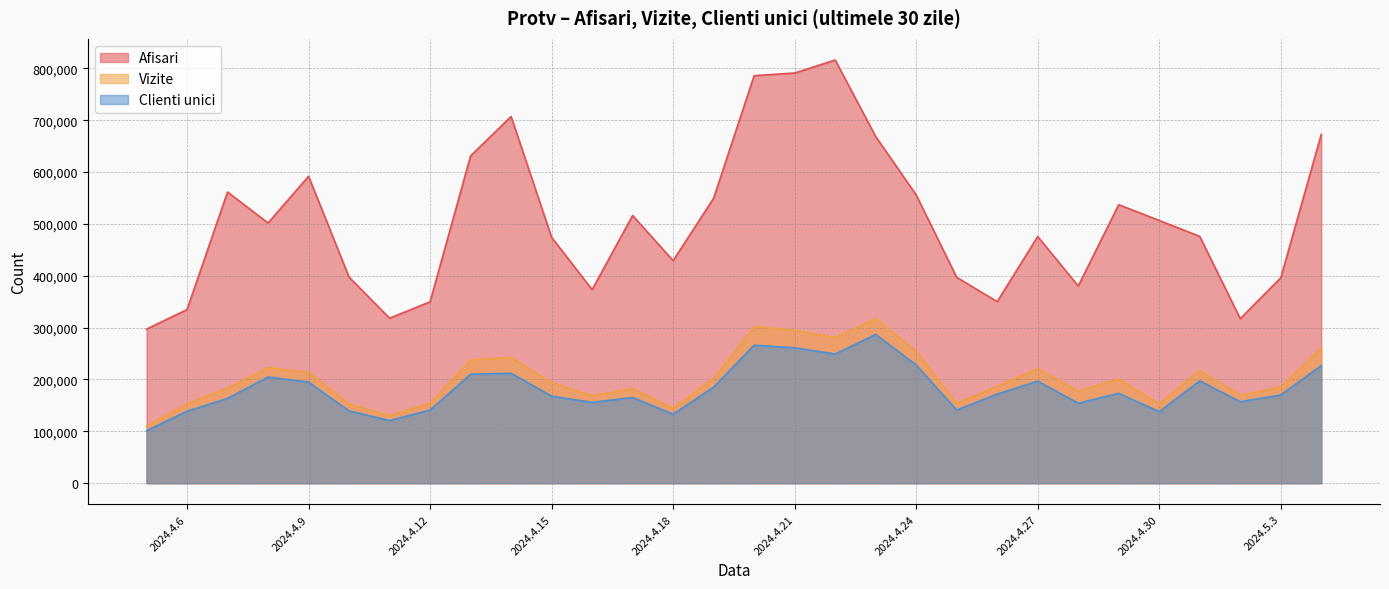

What is the label of the 2nd point from the right?

2024.5.3